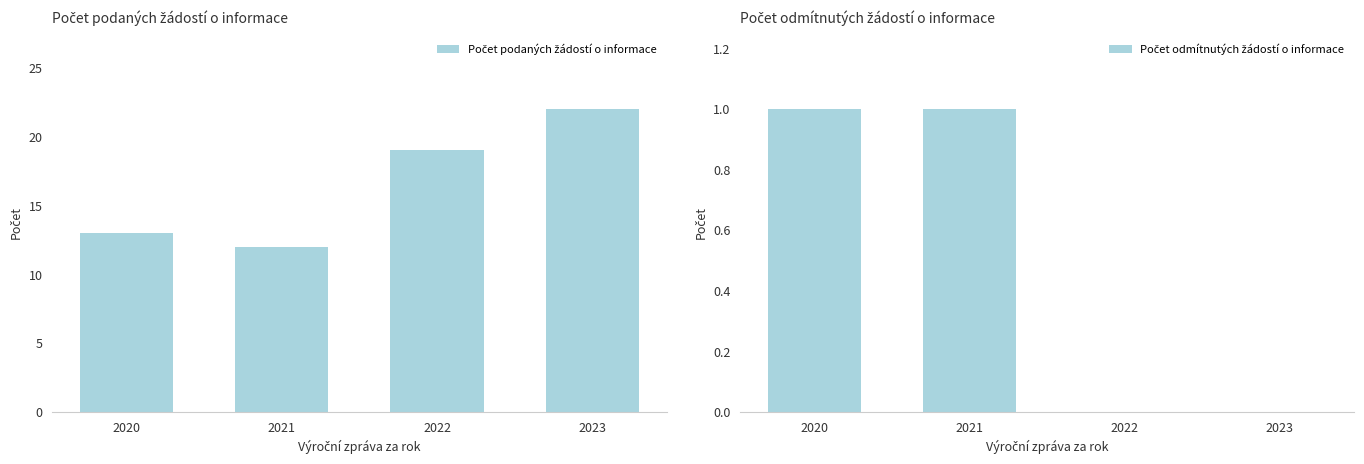

Reading left to right, transcribe all the data shown in this chart.

Počet podaných žádostí o informace: 13	12	19	22
Počet odmítnutých žádostí o informace: 1	1	0	0